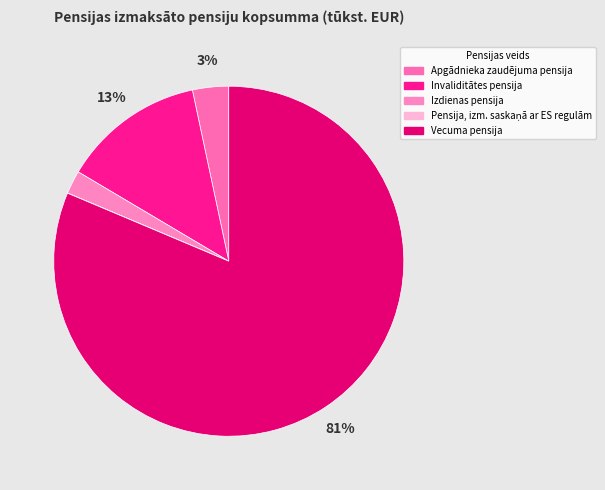

What is the total percentage of Invaliditātes pensija and Pensija, izm. saskaņā ar ES regulām?

13.2%